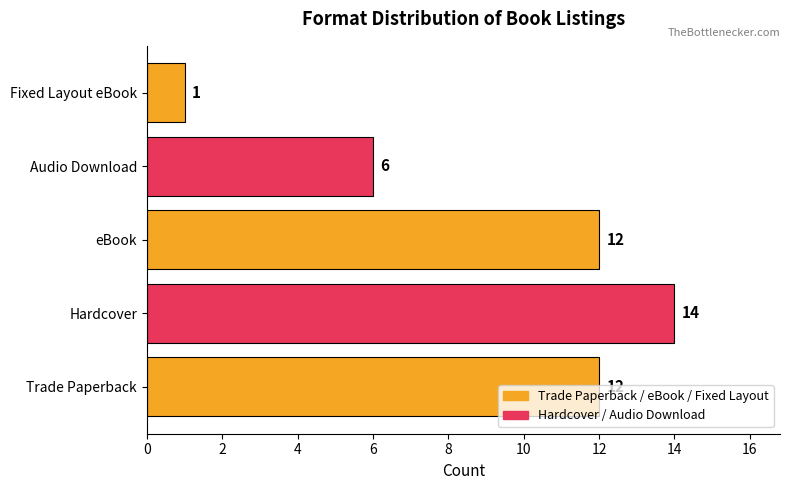

At which category does the chart reach its minimum across all series?

Fixed Layout eBook